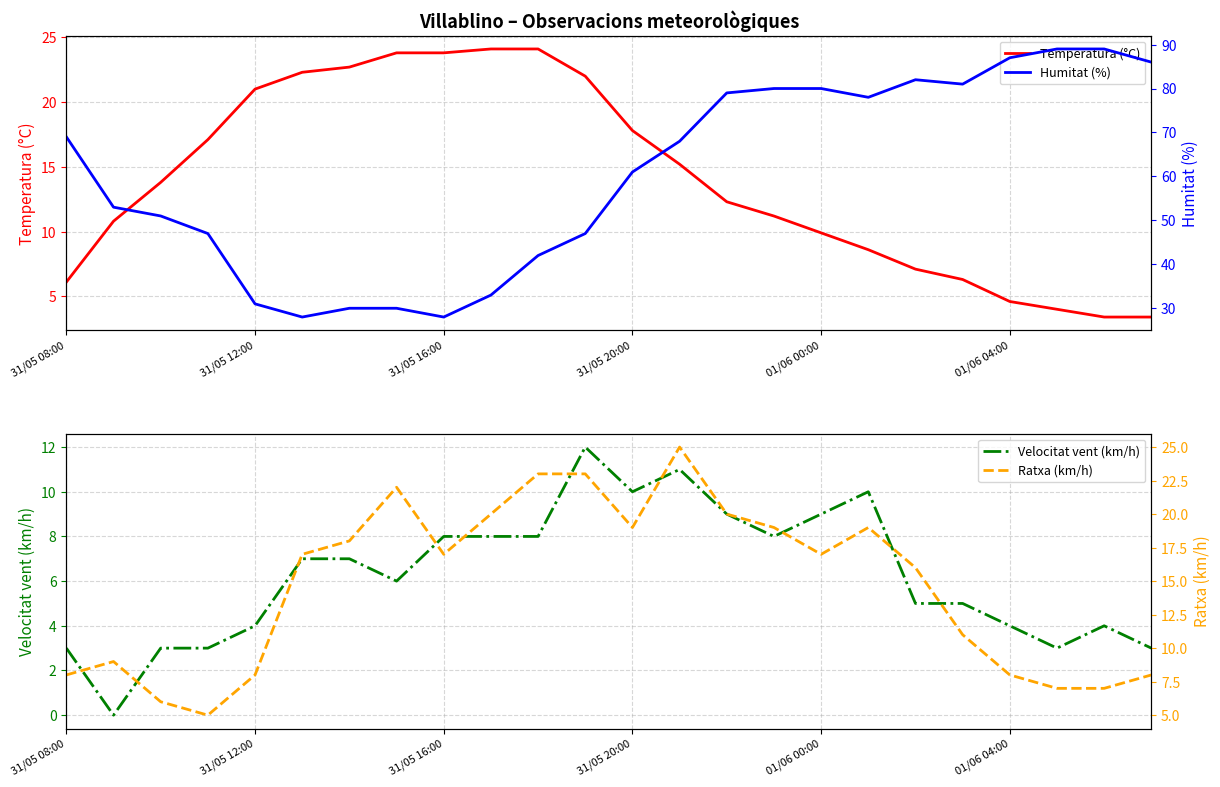

What is the sum of all Humitat (%) values?

1449.0